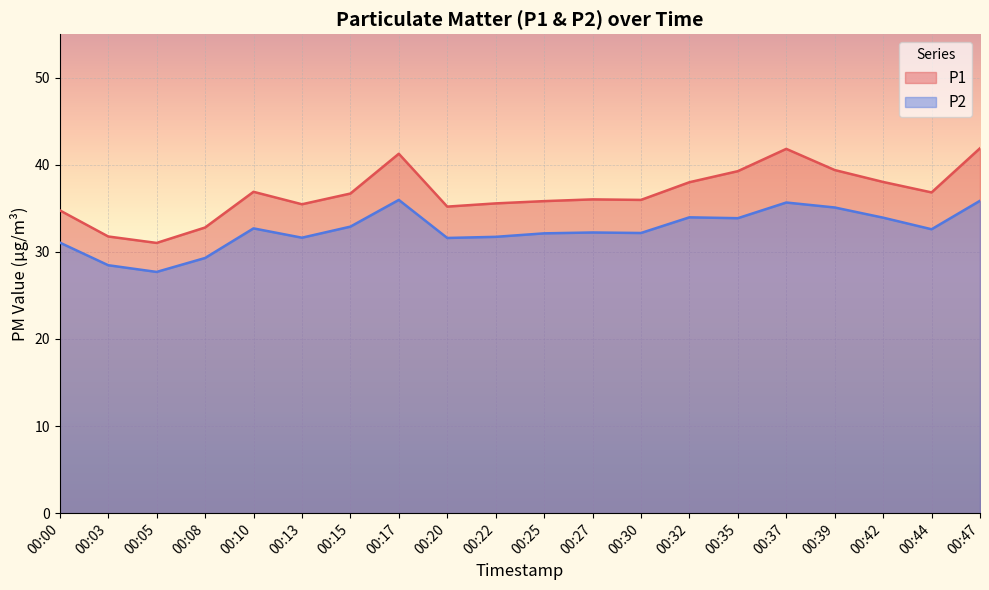

Reading left to right, extract all data points from this chart.

P1: 00:00=34.8	00:03=31.8	00:05=31.0	00:08=32.8	00:10=36.9	00:13=35.5	00:15=36.7	00:17=41.3	00:20=35.2	00:22=35.6	00:25=35.8	00:27=36.0	00:30=36.0	00:32=38.0	00:35=39.3	00:37=41.8	00:39=39.4	00:42=38.0	00:44=36.8	00:47=41.9
P2: 00:00=31.1	00:03=28.5	00:05=27.7	00:08=29.3	00:10=32.7	00:13=31.6	00:15=32.9	00:17=36.0	00:20=31.6	00:22=31.7	00:25=32.1	00:27=32.2	00:30=32.2	00:32=34.0	00:35=33.9	00:37=35.7	00:39=35.1	00:42=33.9	00:44=32.6	00:47=35.9